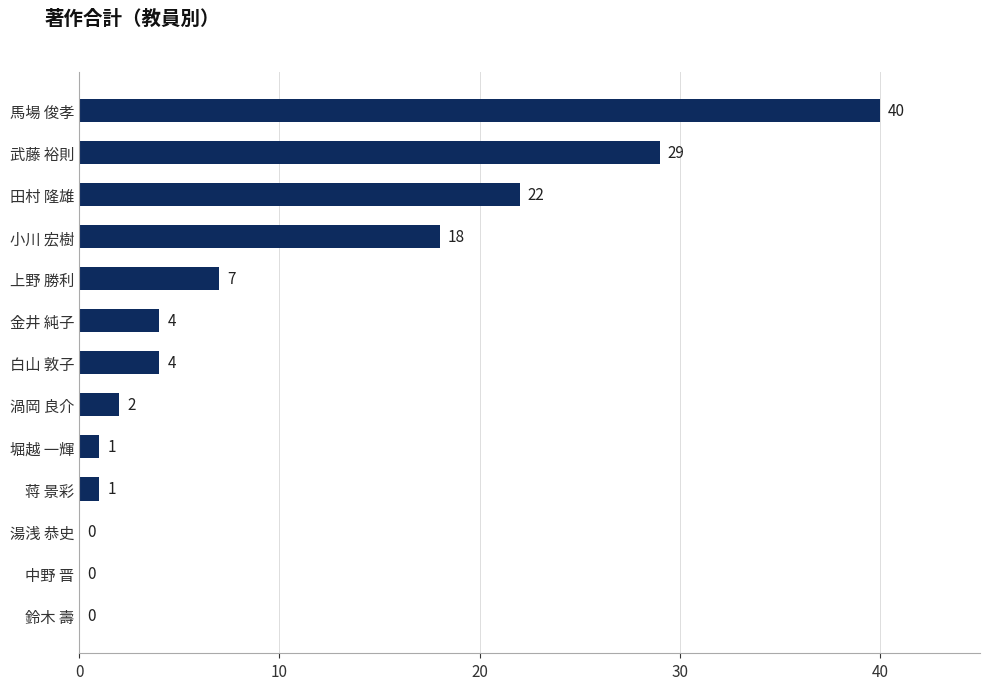

How many positive values are there?

10